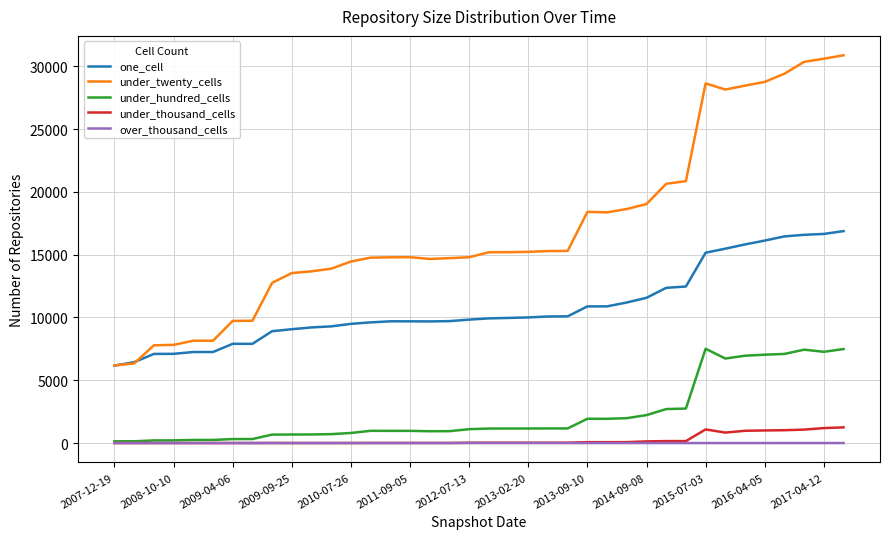

Which series has the widest spread of values?

under_twenty_cells